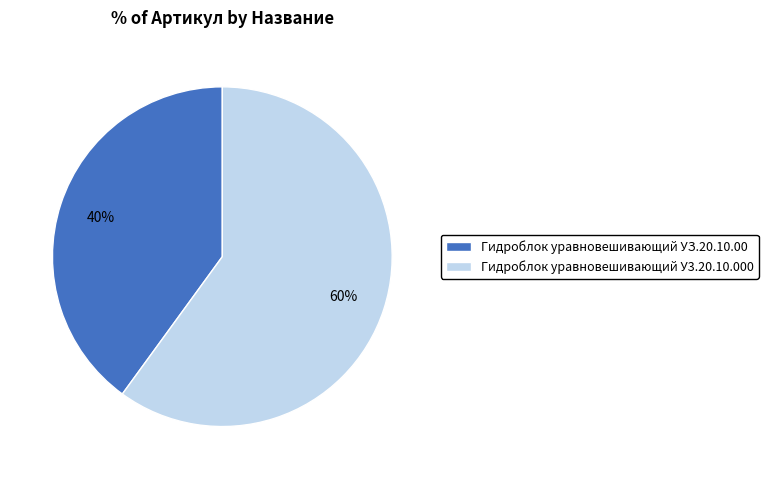

Does Гидроблок уравновешивающий УЗ.20.10.00 account for over 50% of the chart?

No